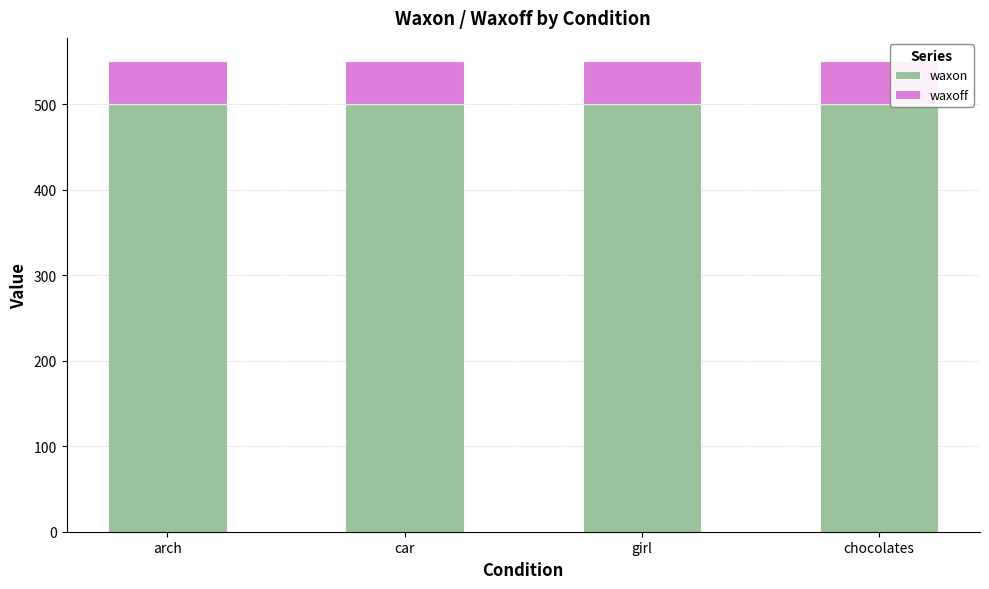

How many bars are there in total?

4